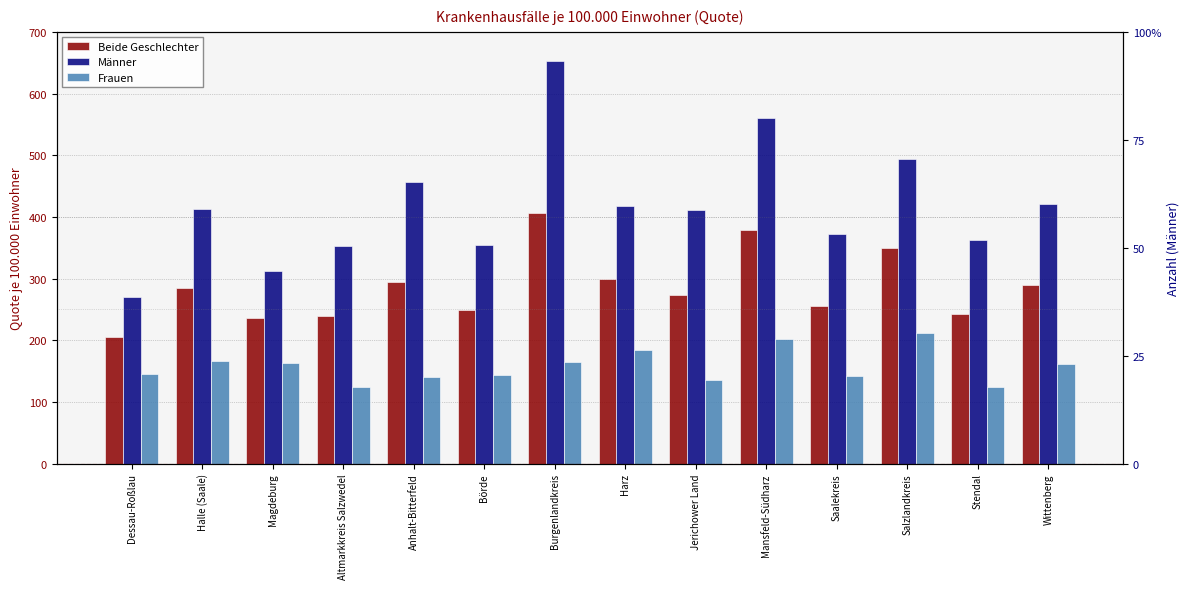

What are all the series names shown in the legend?

Beide Geschlechter, Männer, Frauen